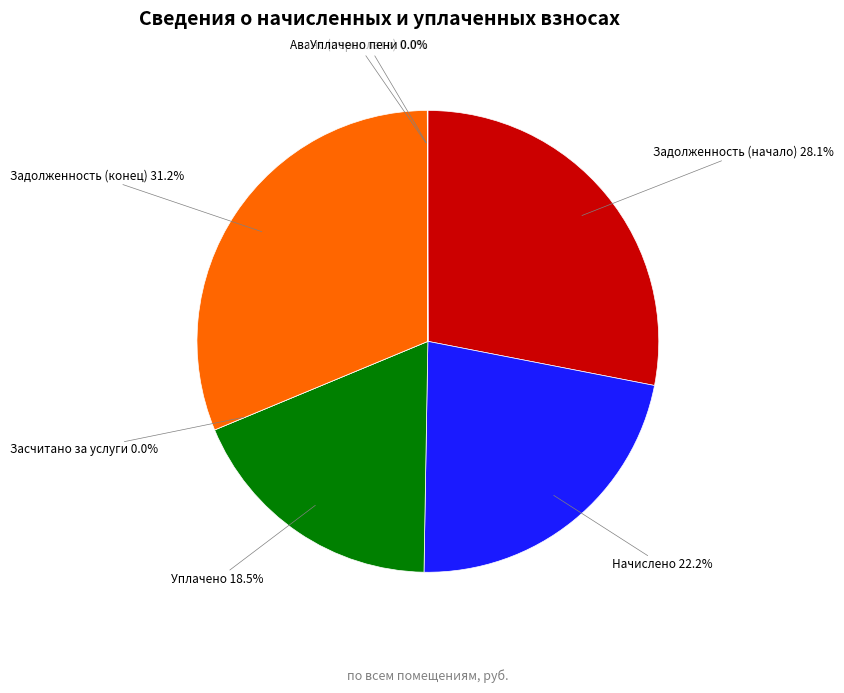

Which category has the biggest portion of the pie?

Задолженность (конец)